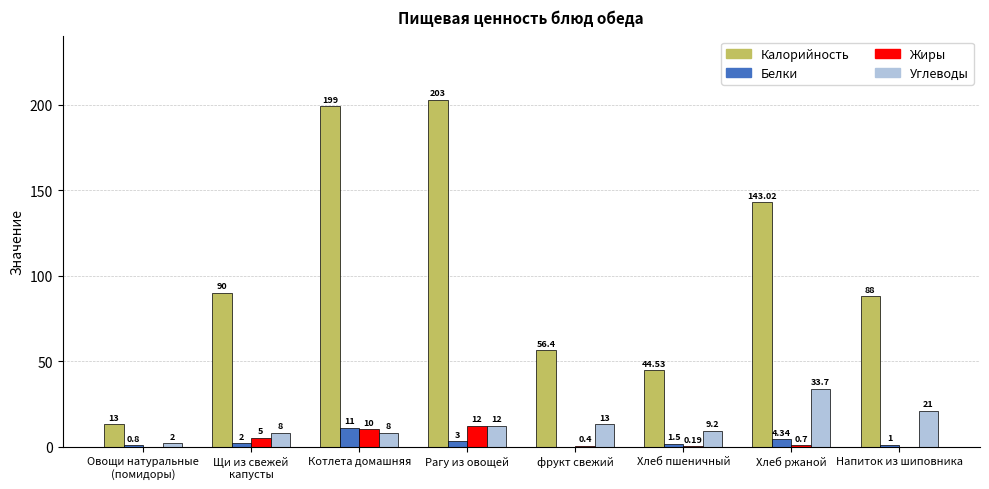

At which category is the sum across all series the highest?

Рагу из овощей